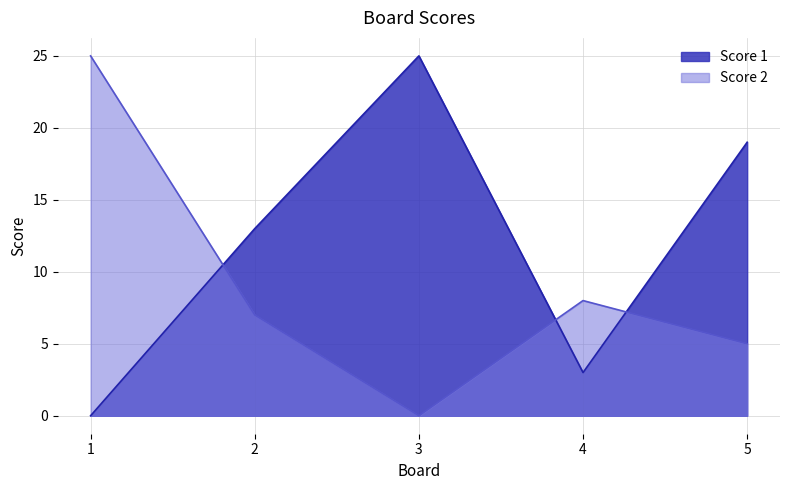

What are all the series names shown in the legend?

Score 1, Score 2